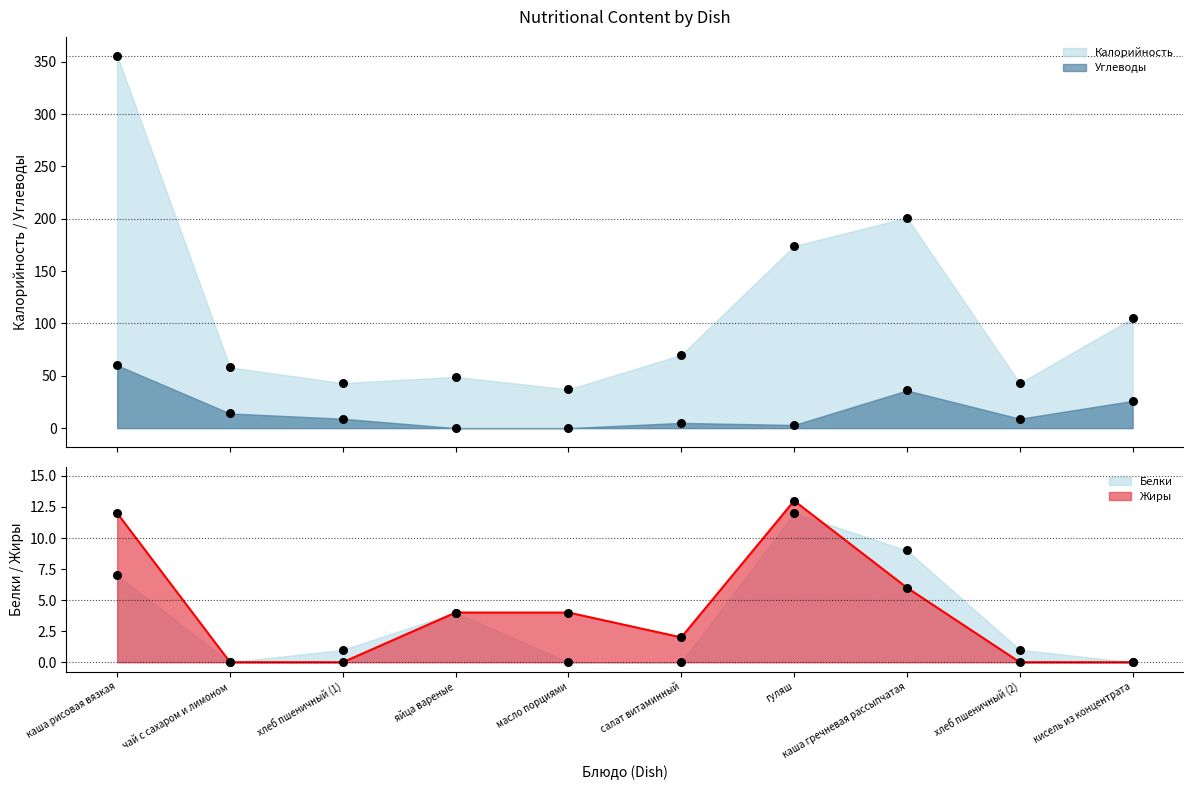

Which series has the largest total across all categories?

Калорийность